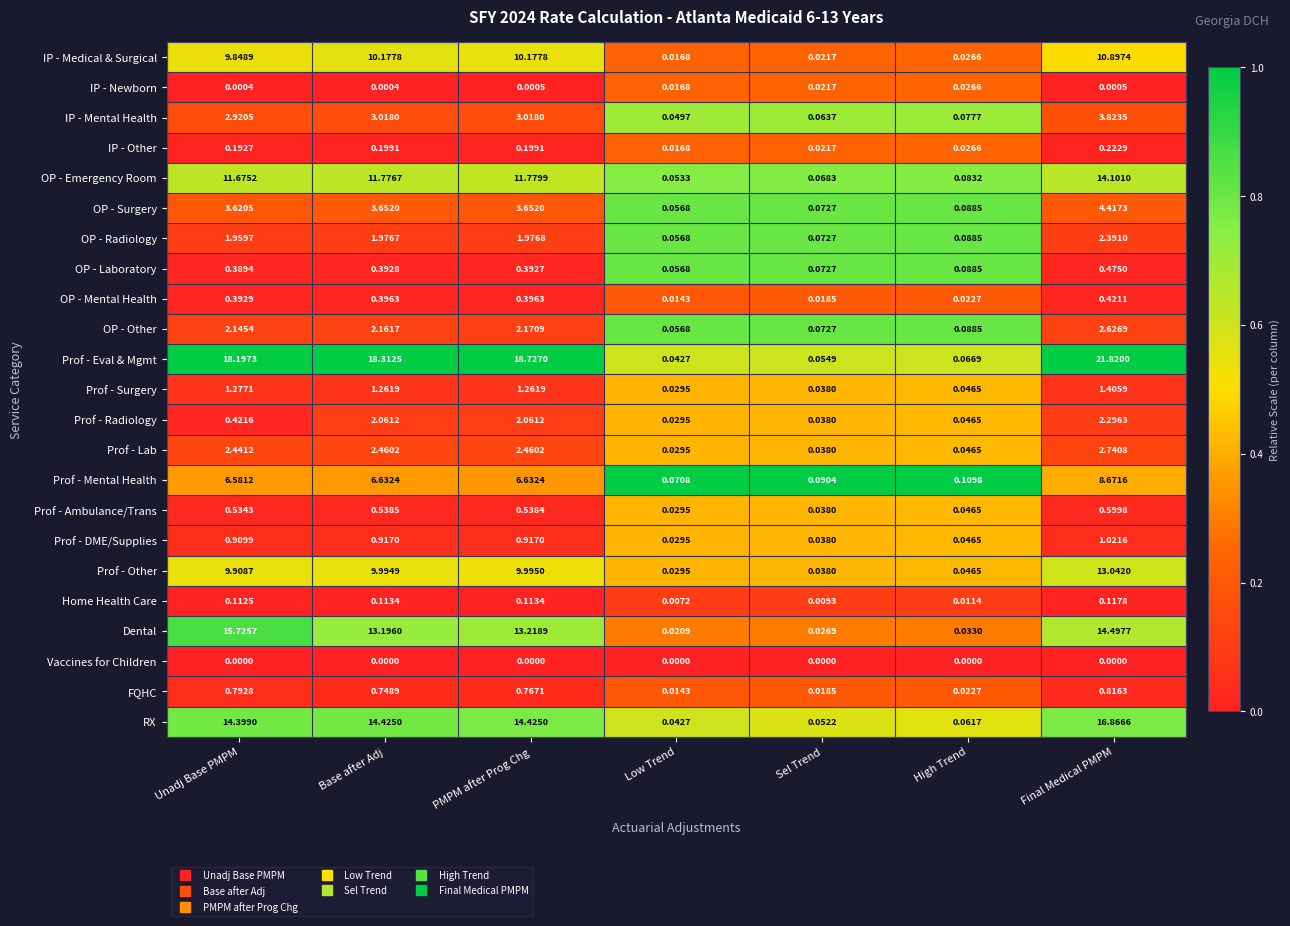

Which series has the largest range (max minus min)?

Prof - Eval & Mgmt